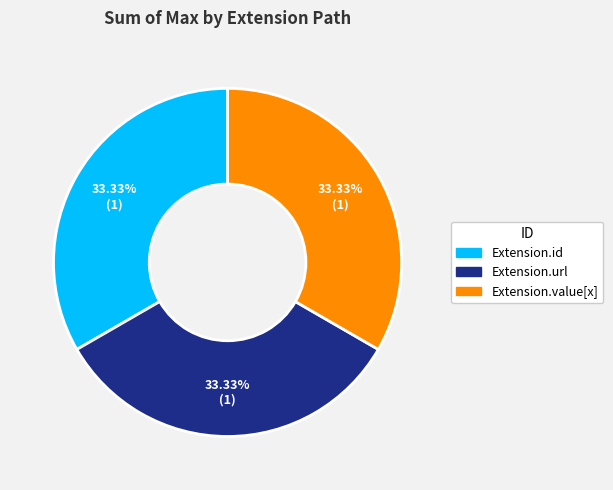

Does any single category account for the majority?

No